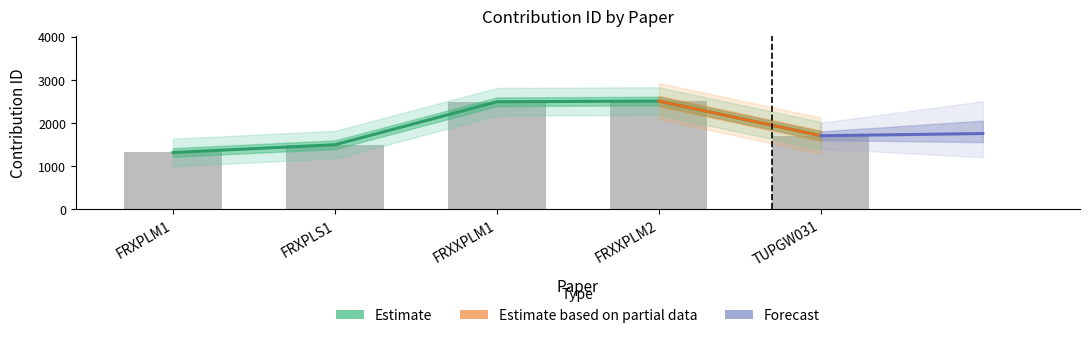

What position from the left is FRXXPLM2?

4